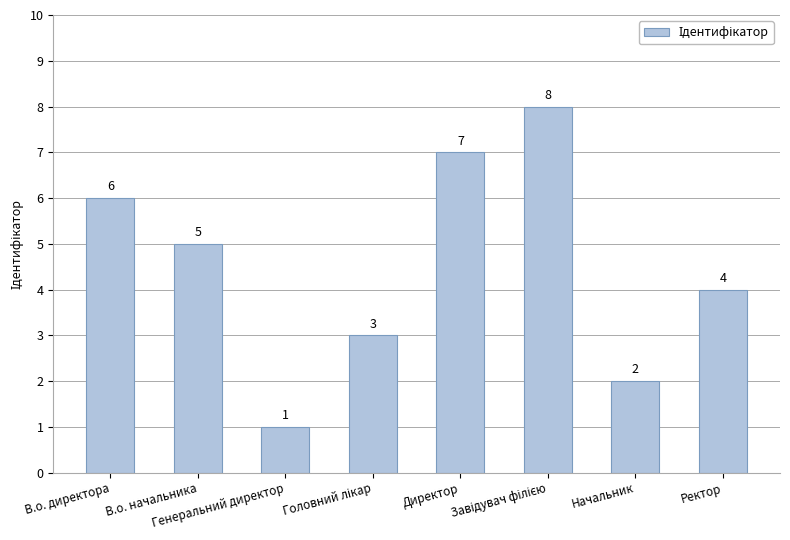

Reading right to left, what are all the values shown in this chart?

4	2	8	7	3	1	5	6